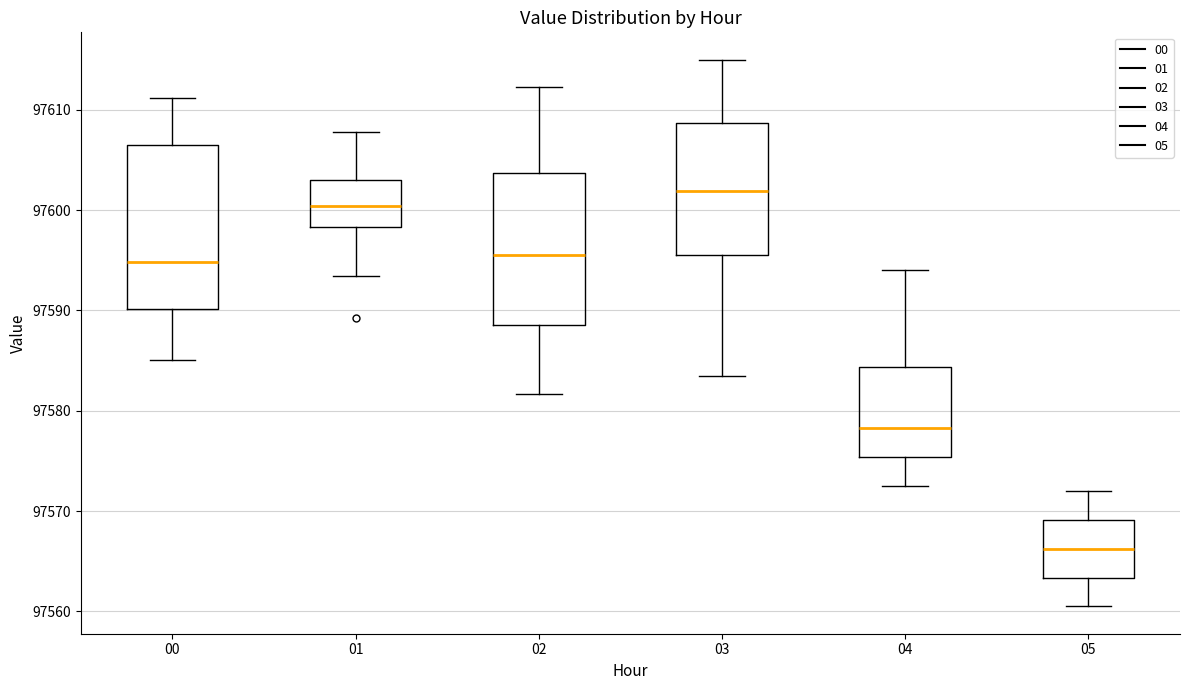

Where is the upper edge of the box at x = 05 on the y-axis? The values are not printed on the chart, so give them approximately, as read against the axis.

97569